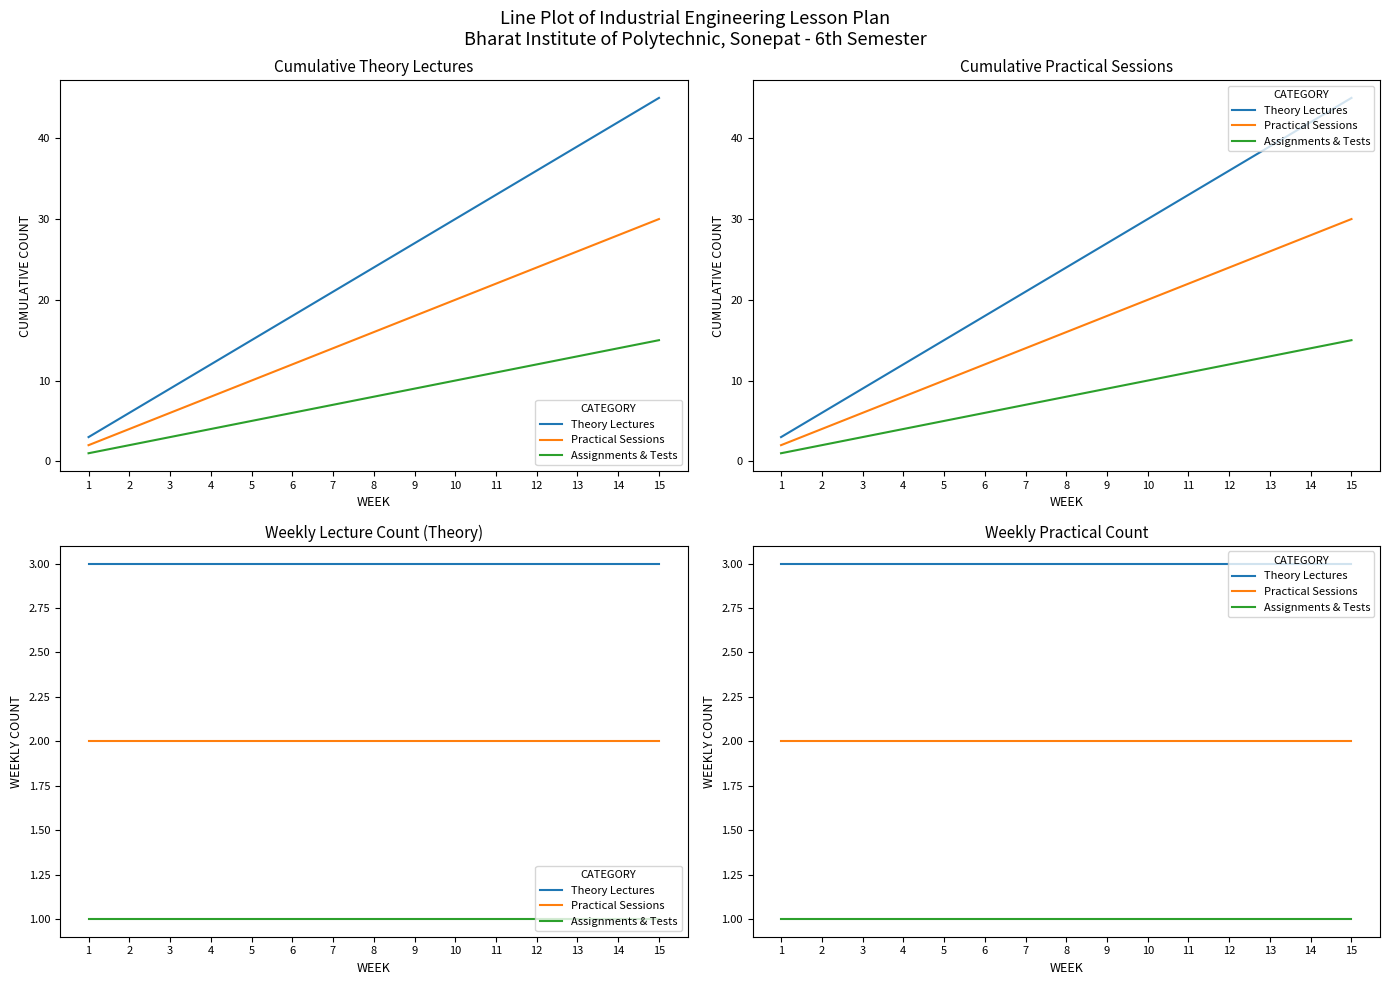

Is the value of Theory Lectures at 4 greater than the value of Assignments & Tests at 10?

Yes